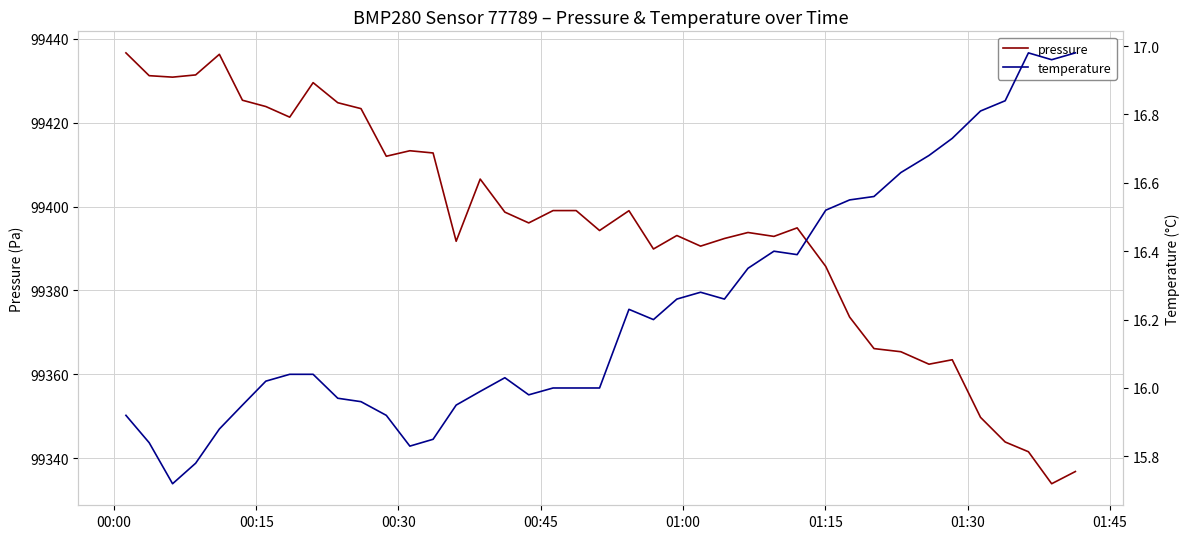

True or false: pressure has more than 0 points higher than both neighbors.

True